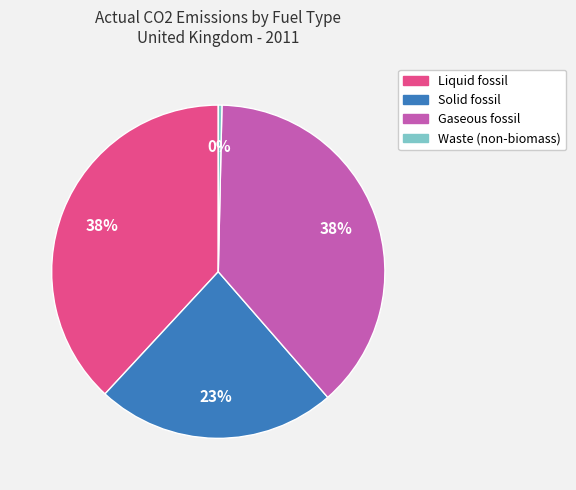

To the nearest percent, what percentage of the pie is Liquid fossil?

38%